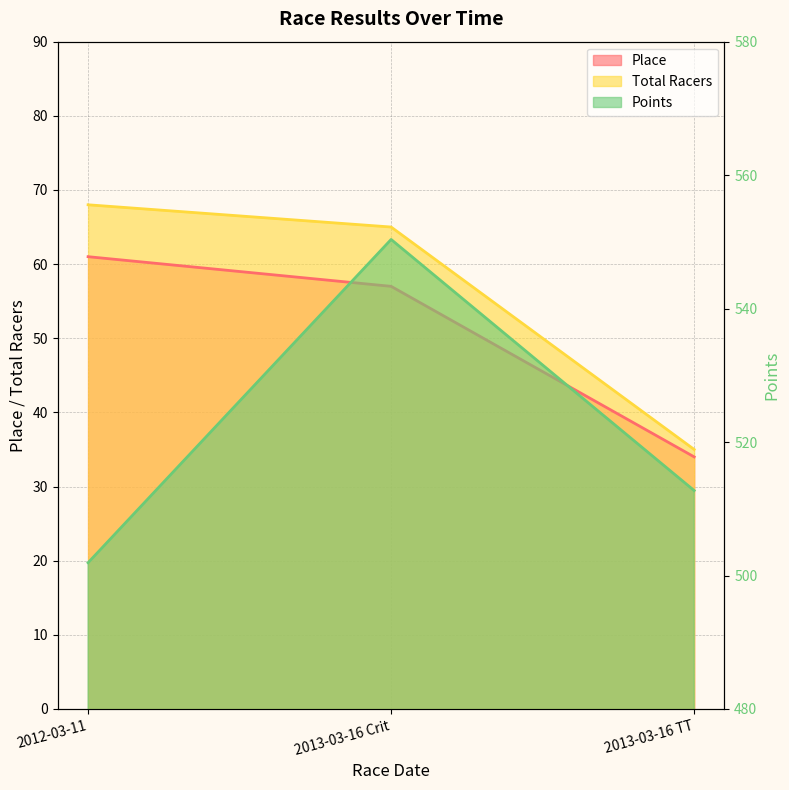

What is the difference between the maximum and minimum values in the Points series?

48.4